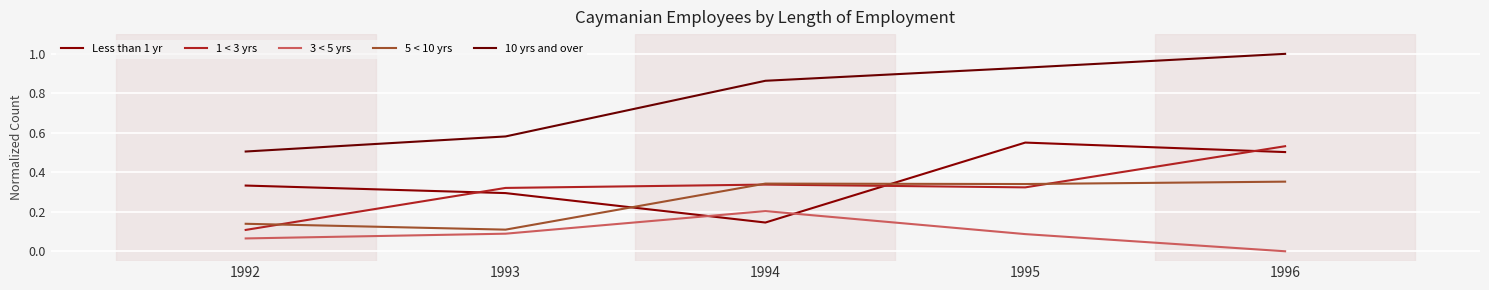

True or false: 10 yrs and over and 5 < 10 yrs intersect in this chart.

False